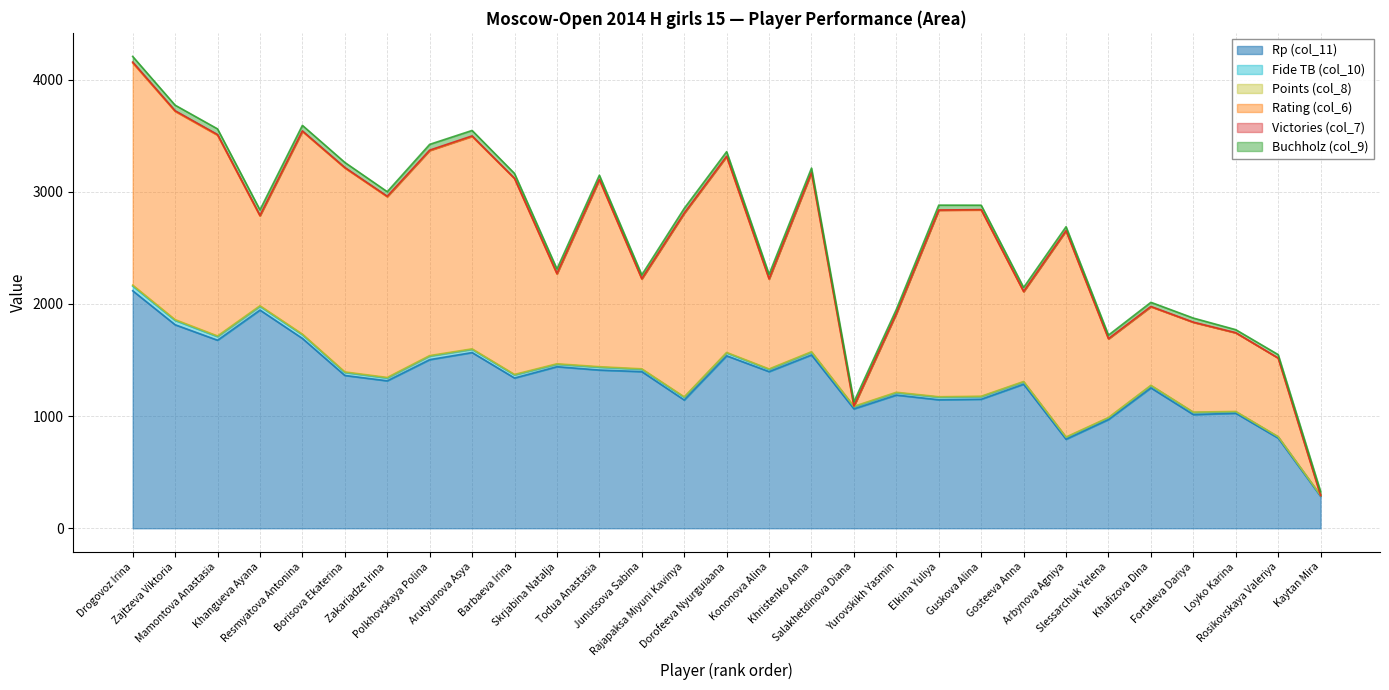

True or false: Fide TB (col_10) and Victories (col_7) cross at least once.

False